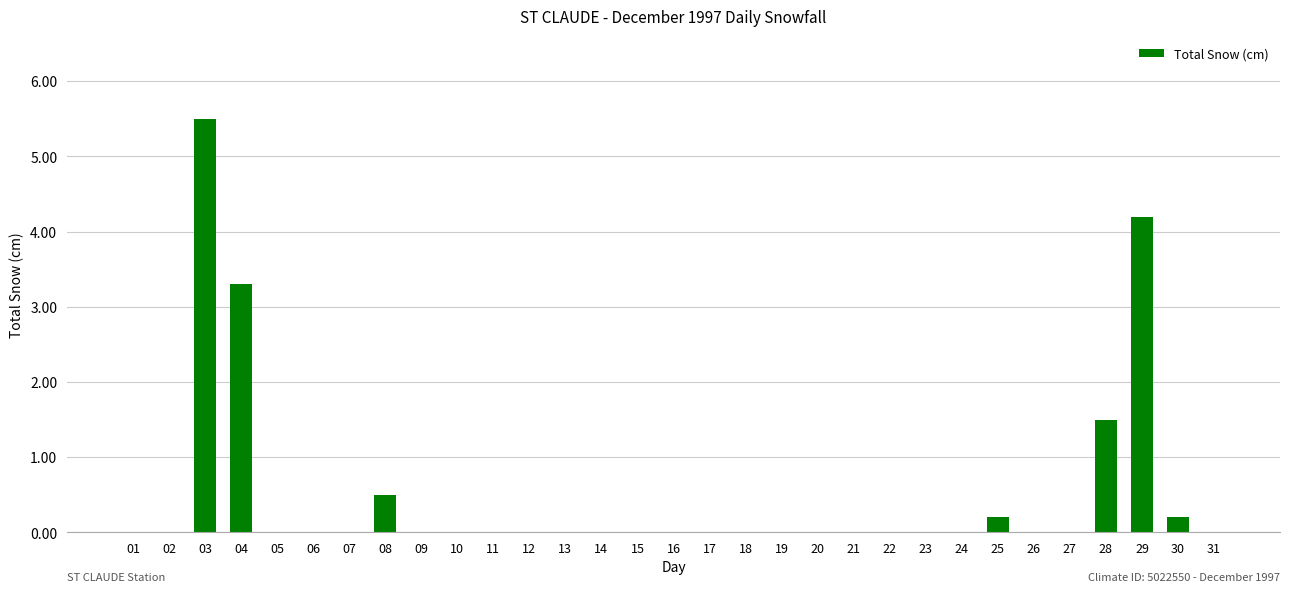

Reading right to left, extract all data points from this chart.

0.0	0.2	4.2	1.5	0.0	0.0	0.2	0.0	0.0	0.0	0.0	0.0	0.0	0.0	0.0	0.0	0.0	0.0	0.0	0.0	0.0	0.0	0.0	0.5	0.0	0.0	0.0	3.3	5.5	0.0	0.0